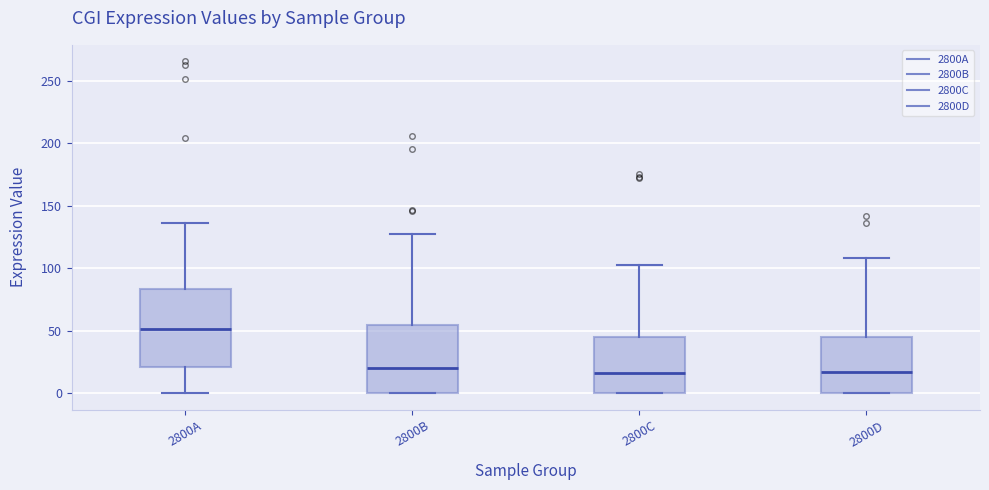

Where is the lower edge of the box for 2800D on the y-axis? The values are not printed on the chart, so give them approximately, as read against the axis.

0